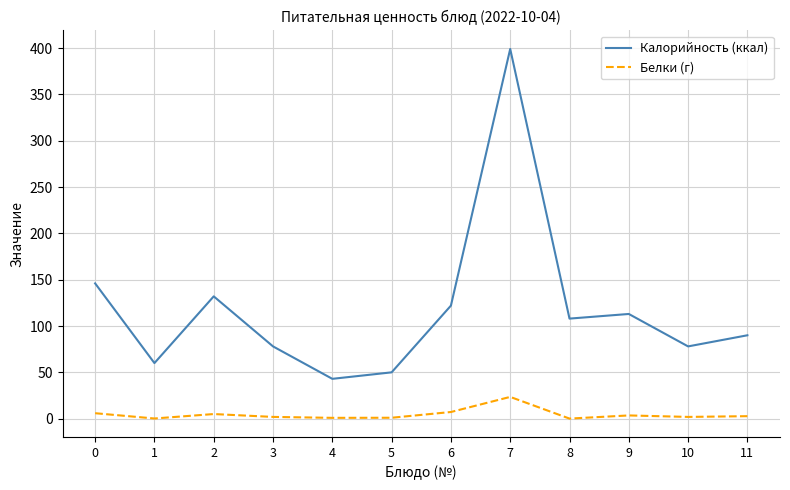

List the series in order of their overall mean, highest first.

Калорийность (ккал), Белки (г)